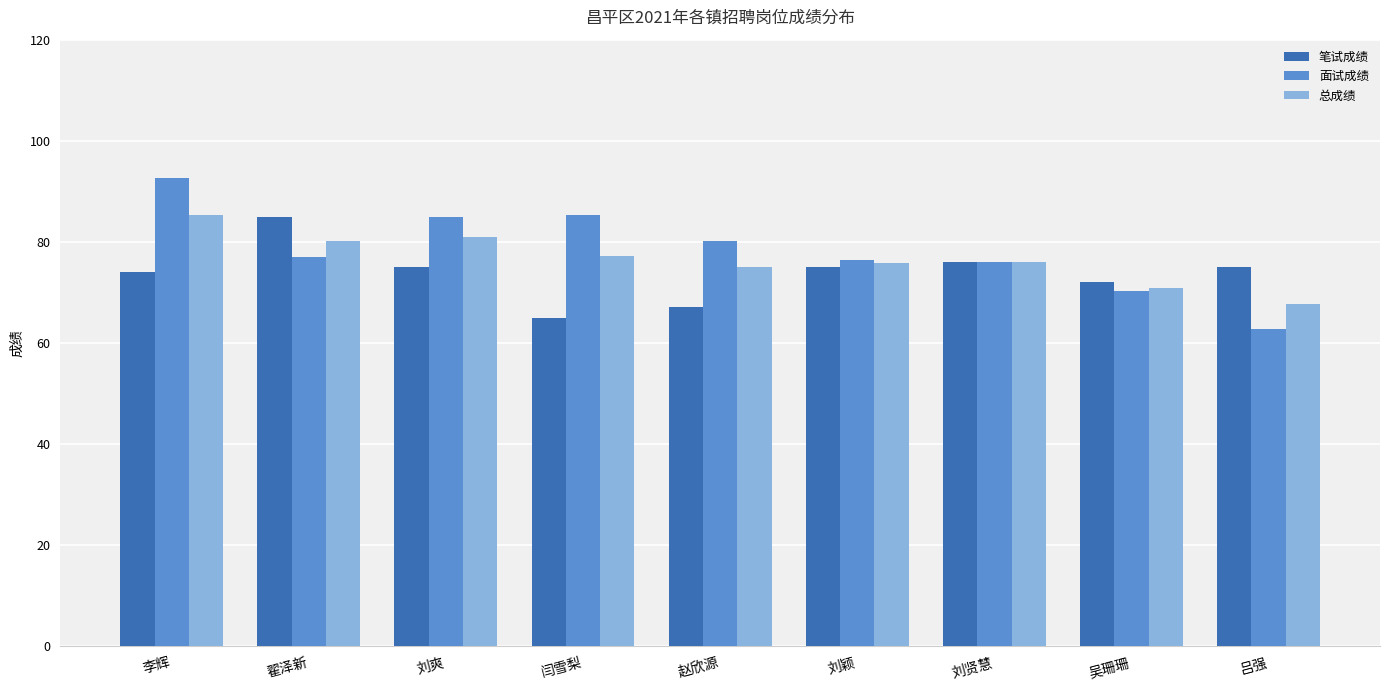

Is it true that 总成绩 equals 77.2 at 闫雪梨?

True